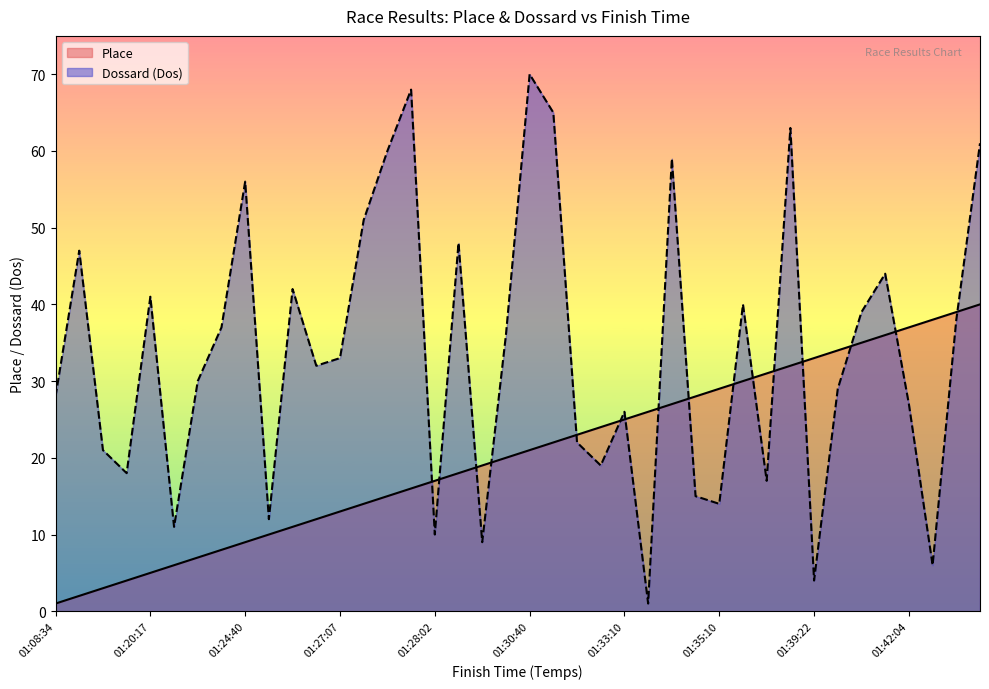

Which series changed the most between 01:25:58 and 01:32:09?

Place